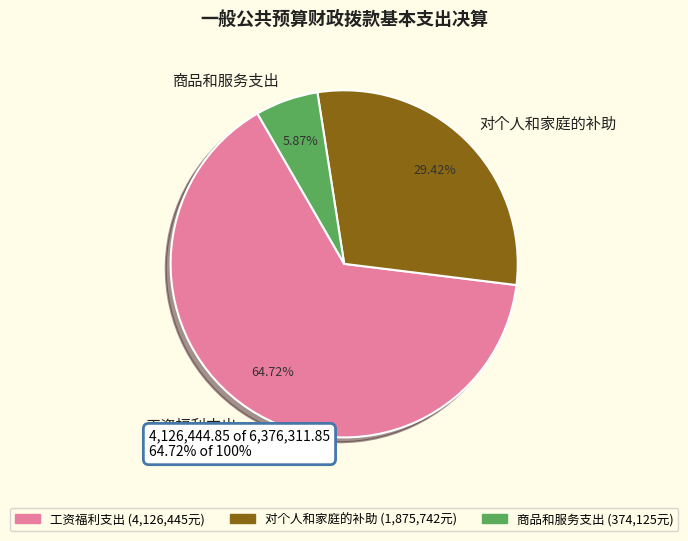

How many slices are in this pie chart?

3